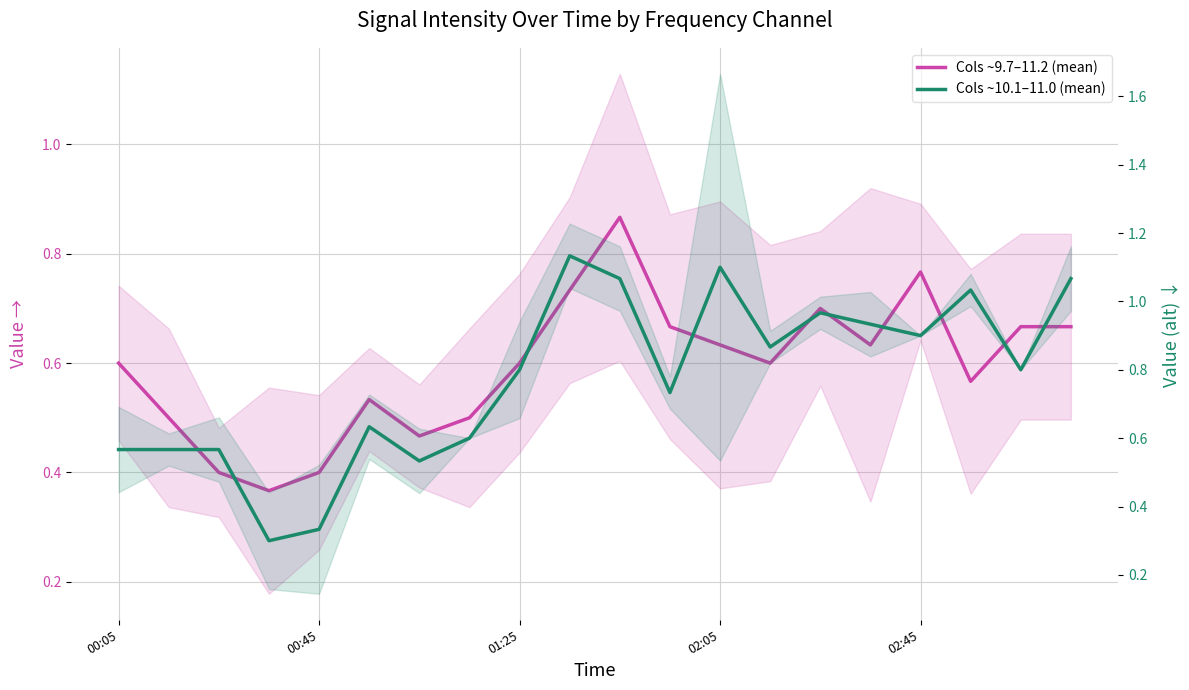

How many times do Cols ~10.1–11.0 (mean) and Cols ~9.7–11.2 (mean) cross each other?

3